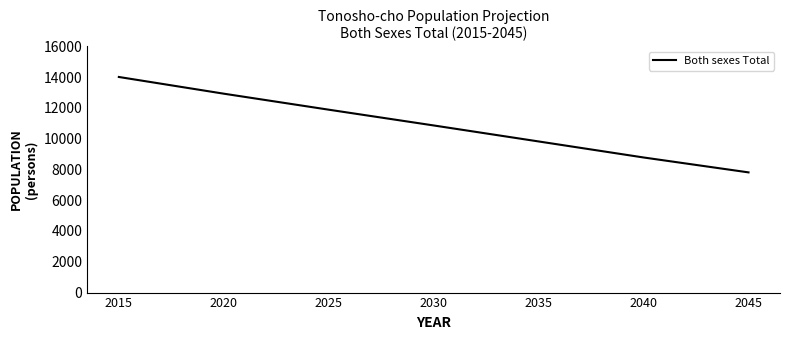

Which has a higher value, 2015 or 2035?

2015